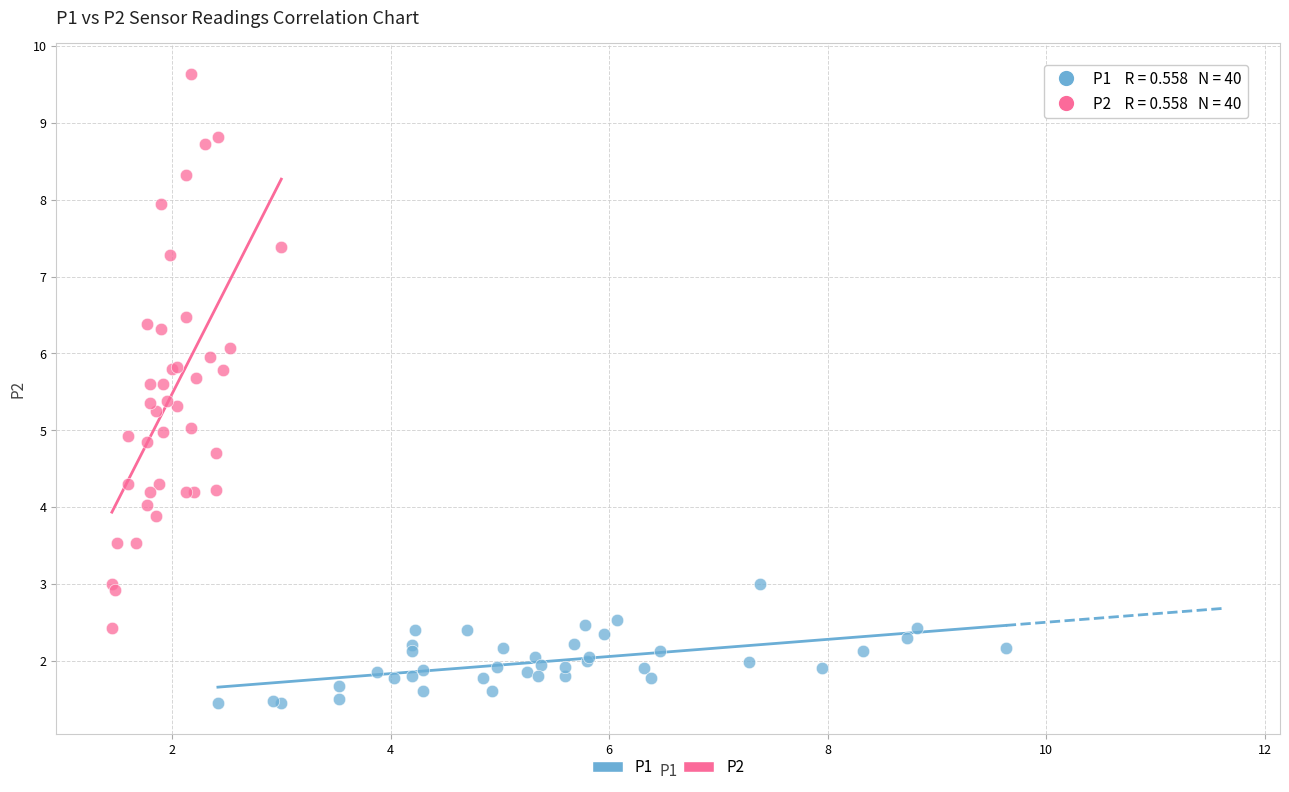

What are all the series names shown in the legend?

P1, P2